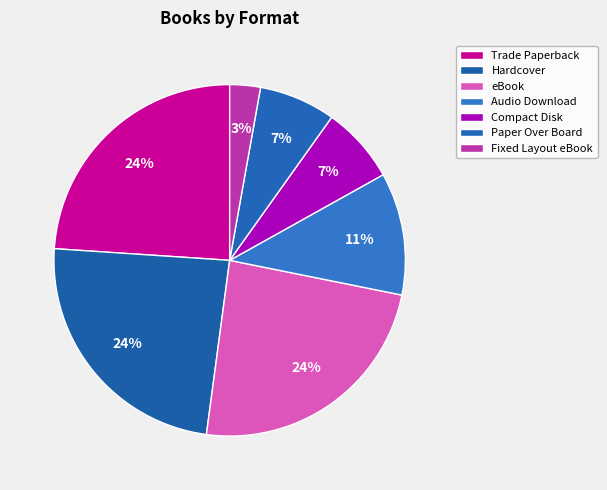

To the nearest percent, what is the average slice percentage?

14%